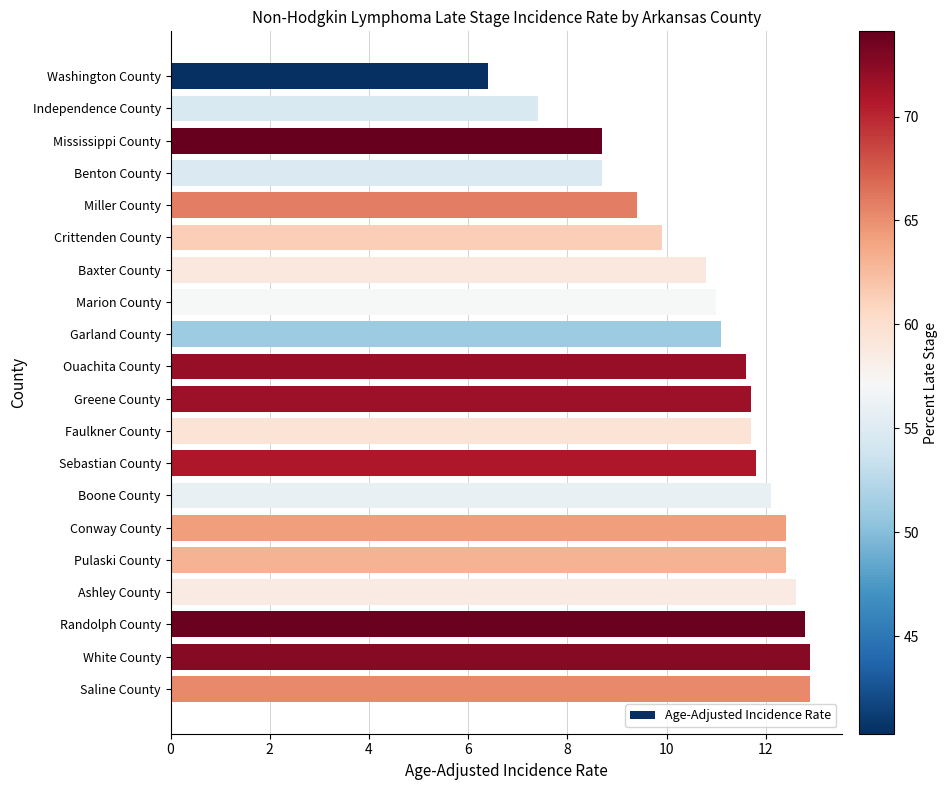

What is the difference between the maximum and minimum values?

6.5